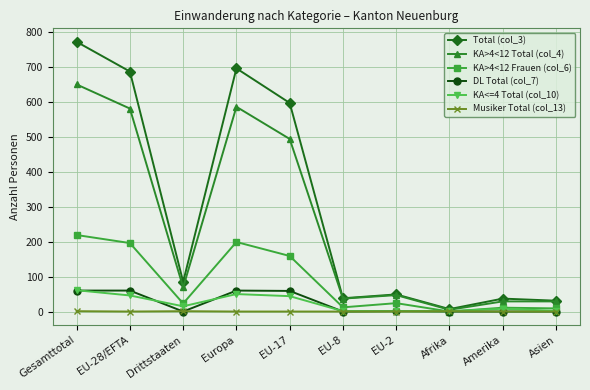

What is the label of the 10th point from the right?

Gesamttotal